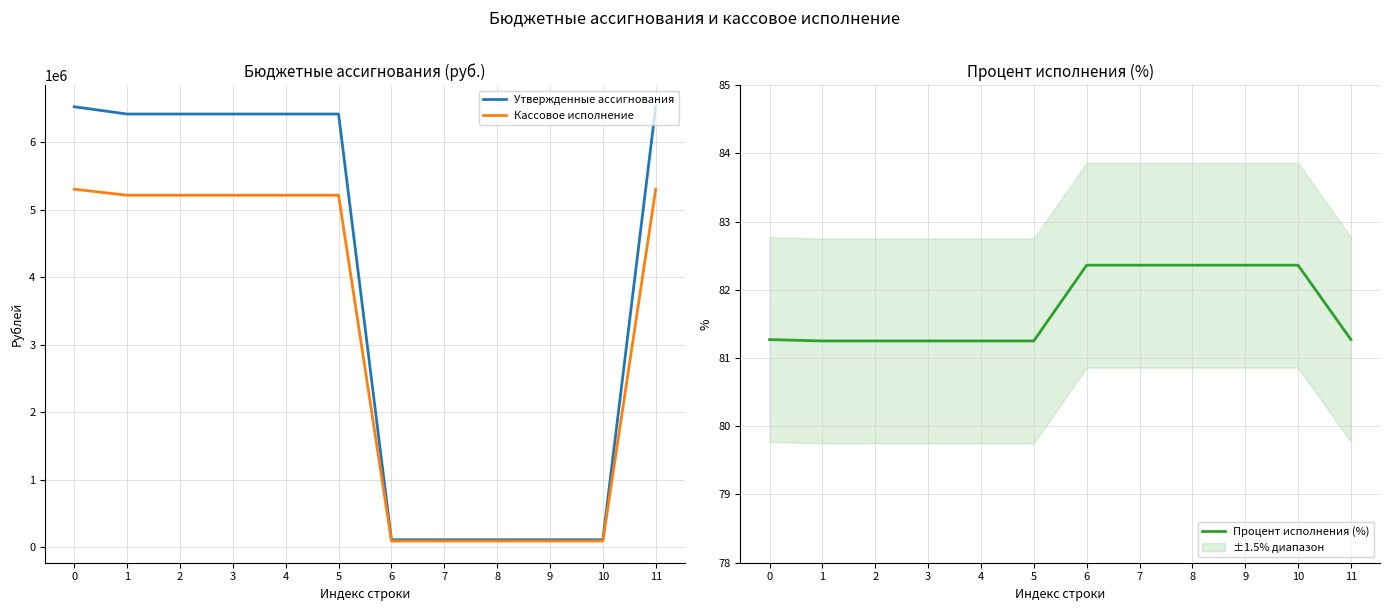

True or false: Утвержденные ассигнования and Кассовое исполнение cross at least once.

False